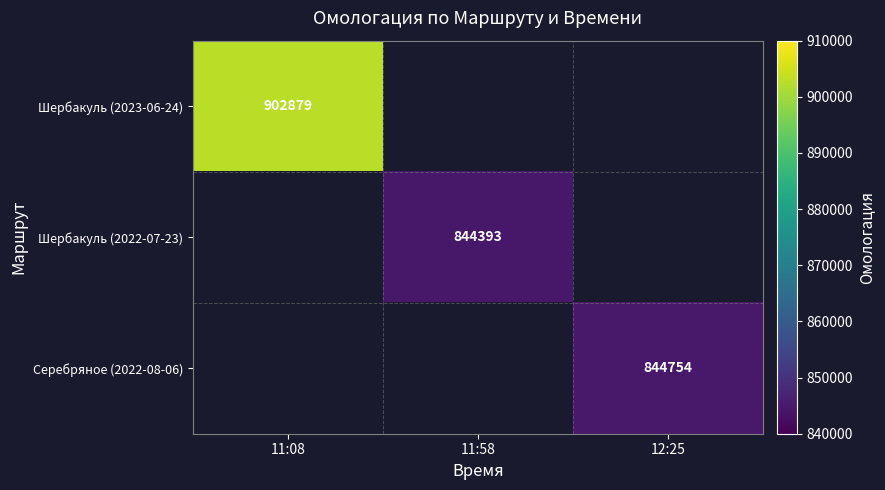

The Шербакуль (2022-07-23) series shows 844393 at 11:58. True or false?

True